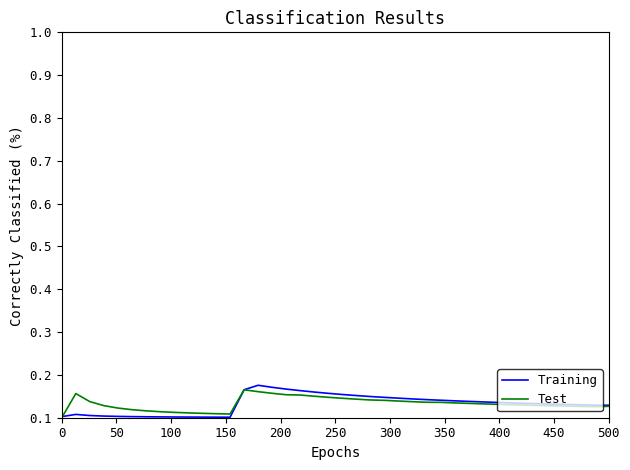

Which series has the largest range (max minus min)?

Training